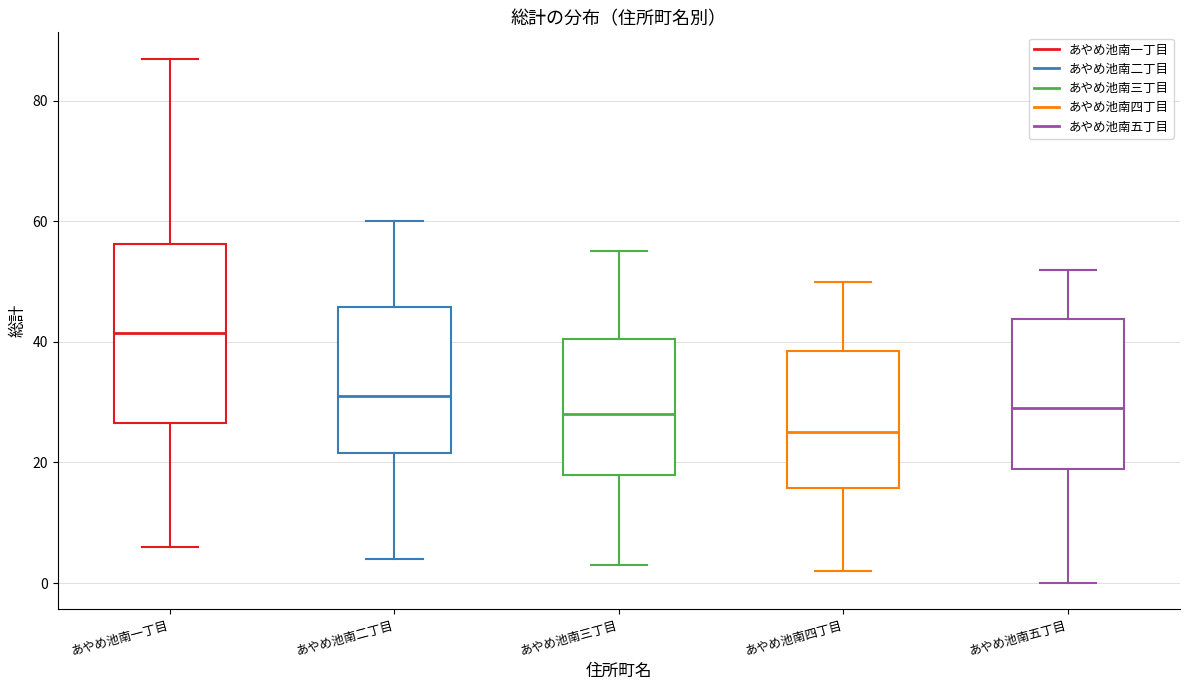

Reading left to right, transcribe this box plot: for each box, give where its median line is, the range the box spans, and where its two whiskers end, as read against the y-axis. The values are not printed on the chart, so give them approximately, as read against the axis.

あやめ池南一丁目: median 42, box 26 to 56, whiskers 6 to 88
あやめ池南二丁目: median 32, box 22 to 46, whiskers 4 to 60
あやめ池南三丁目: median 28, box 18 to 40, whiskers 4 to 56
あやめ池南四丁目: median 26, box 16 to 38, whiskers 2 to 50
あやめ池南五丁目: median 30, box 20 to 44, whiskers 0 to 52